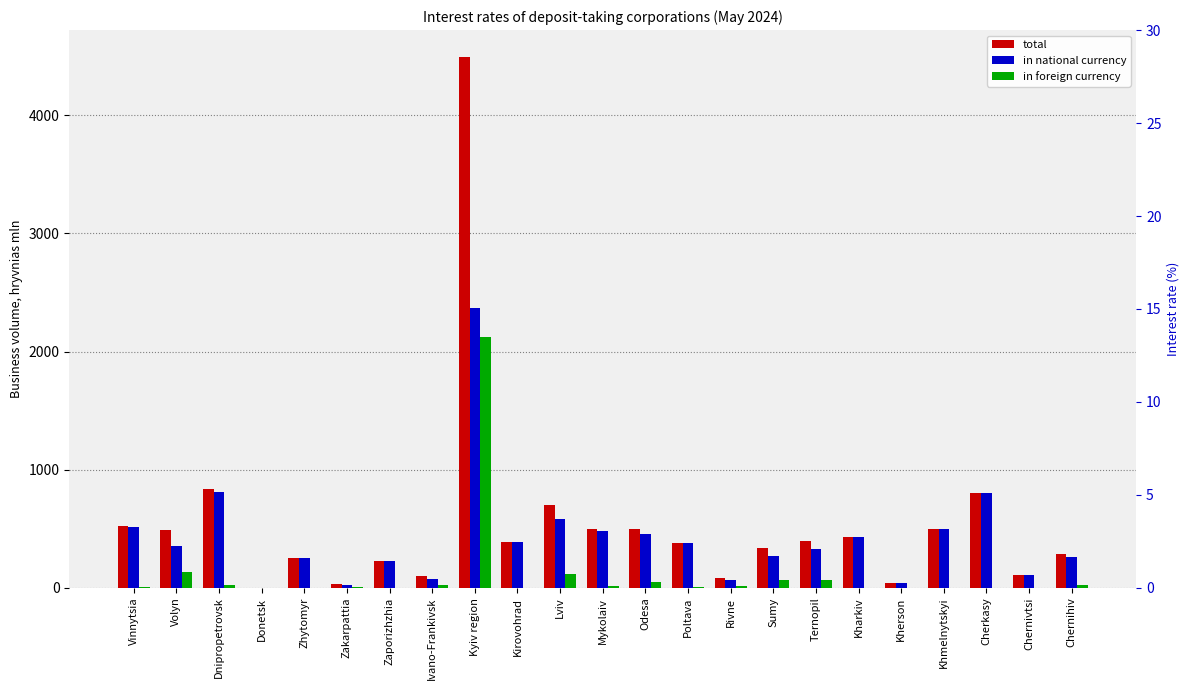

What position from the left is Kherson?

19